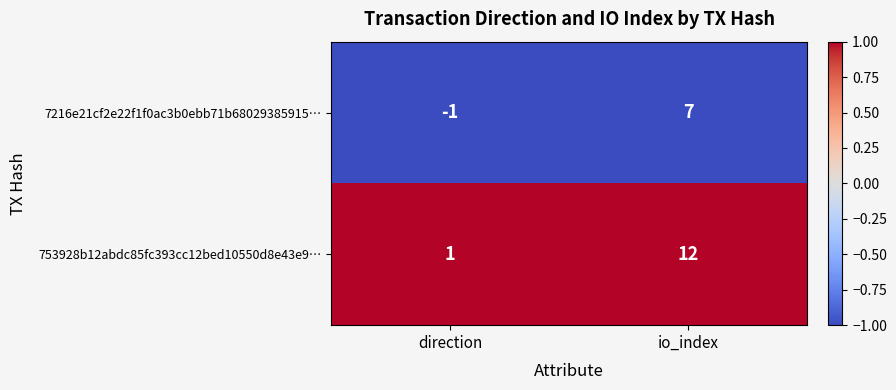

At direction, list the series in order from smallest to largest.

7216e21cf2e22f1f0ac3b0ebb71b68029385915…, 753928b12abdc85fc393cc12bed10550d8e43e9…